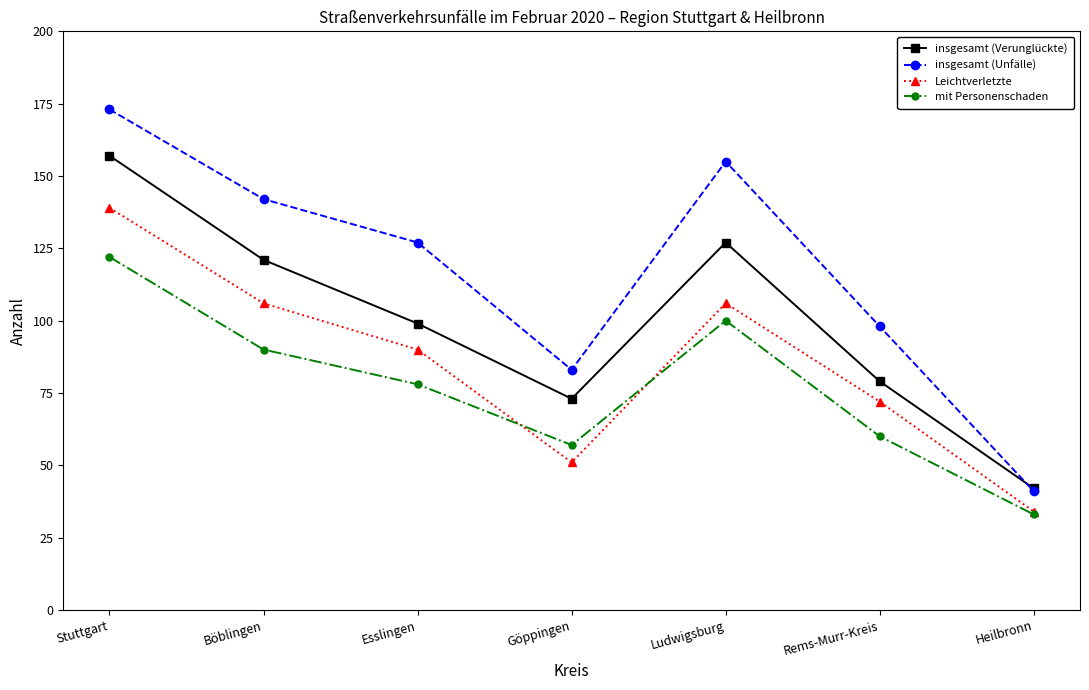

Which category has the highest value across all series?

Stuttgart